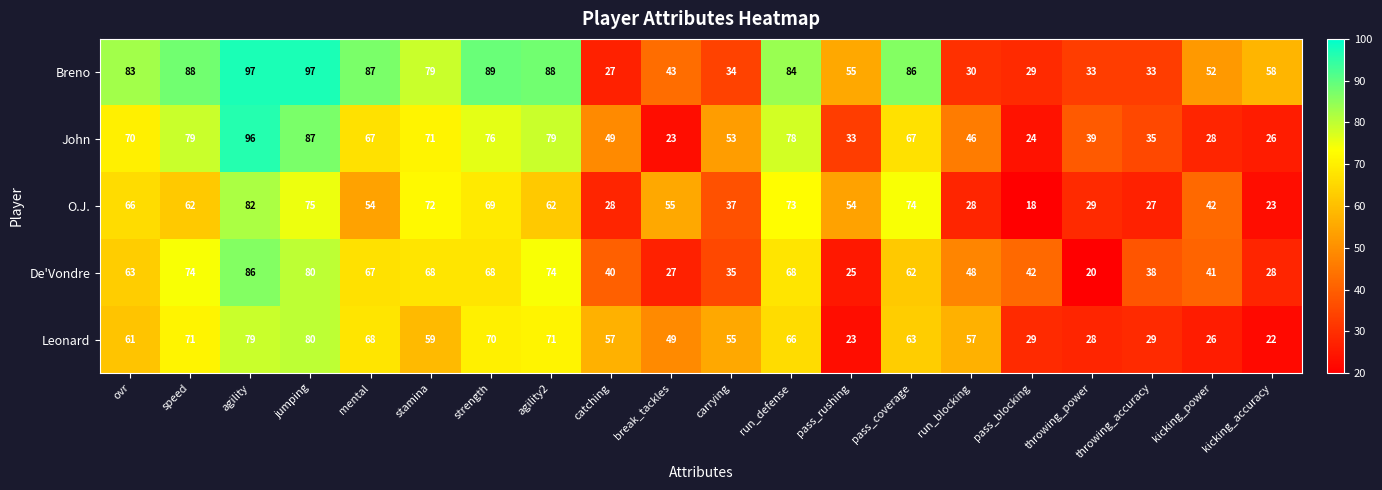

How many series are shown in this chart?

5